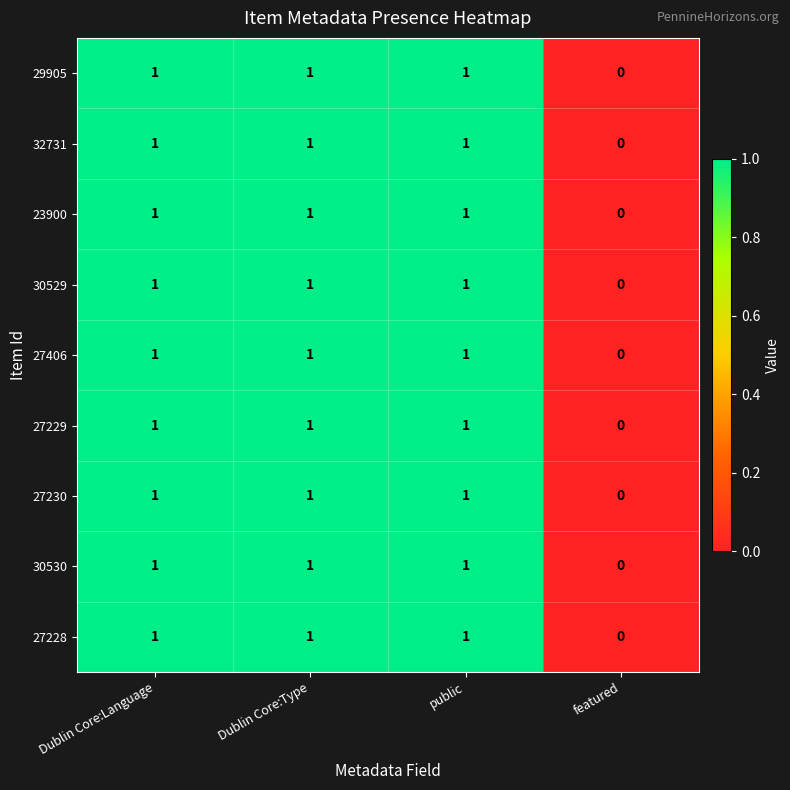

How many series are shown in this chart?

9